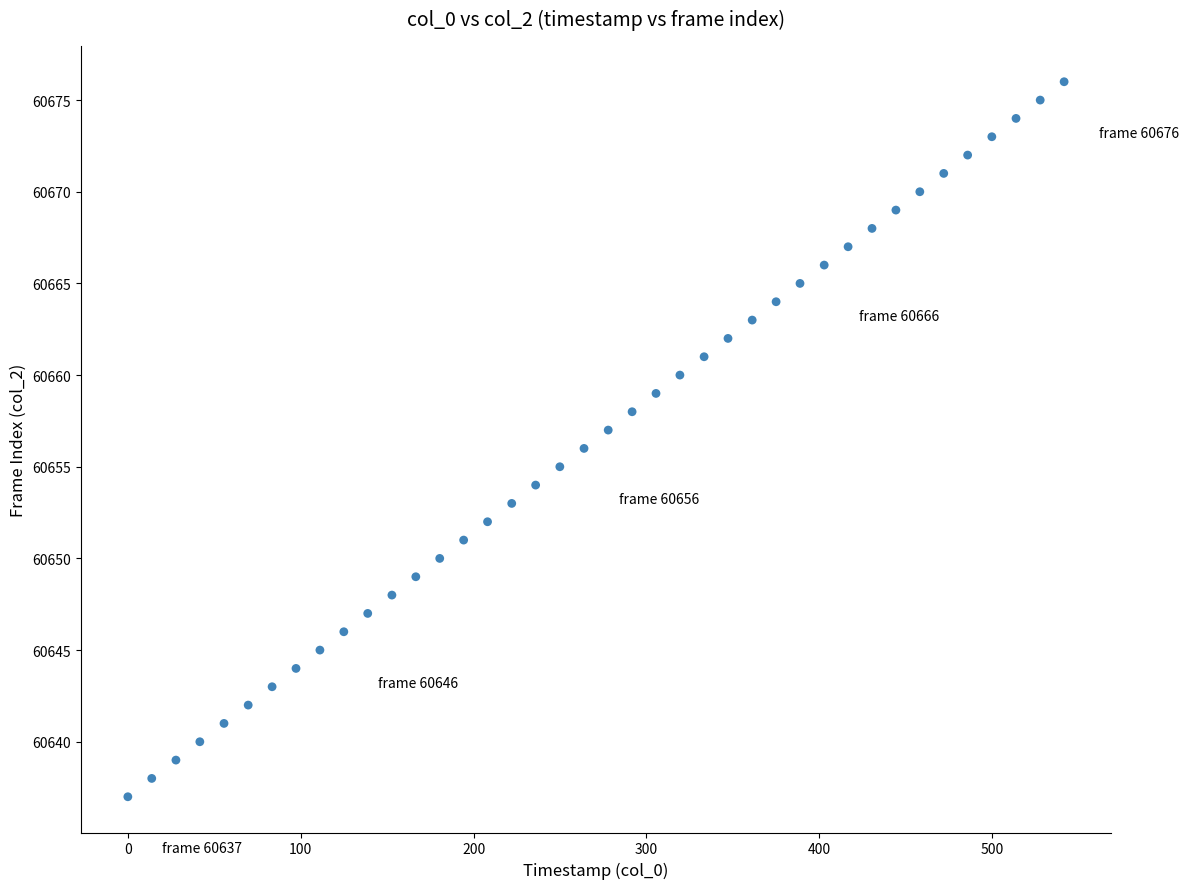

What is the range of Y values (max minus min)?

39